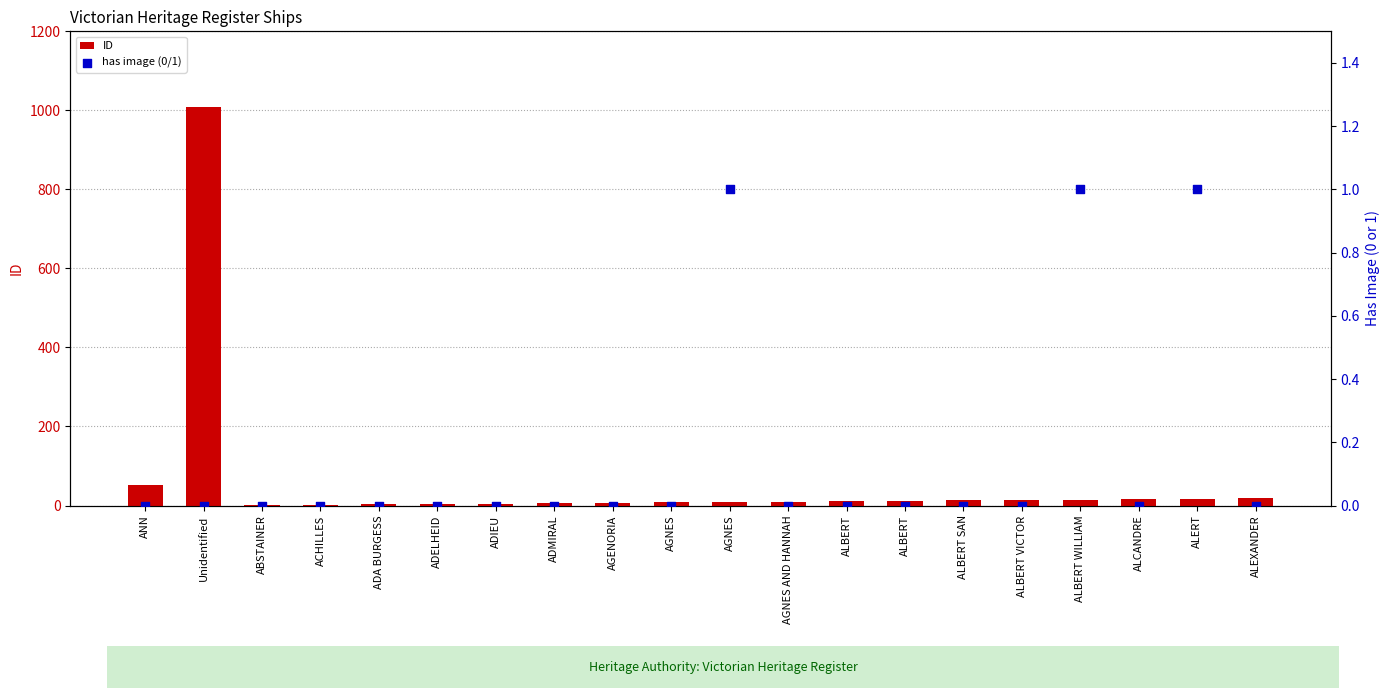

Which series has the largest total across all categories?

ID